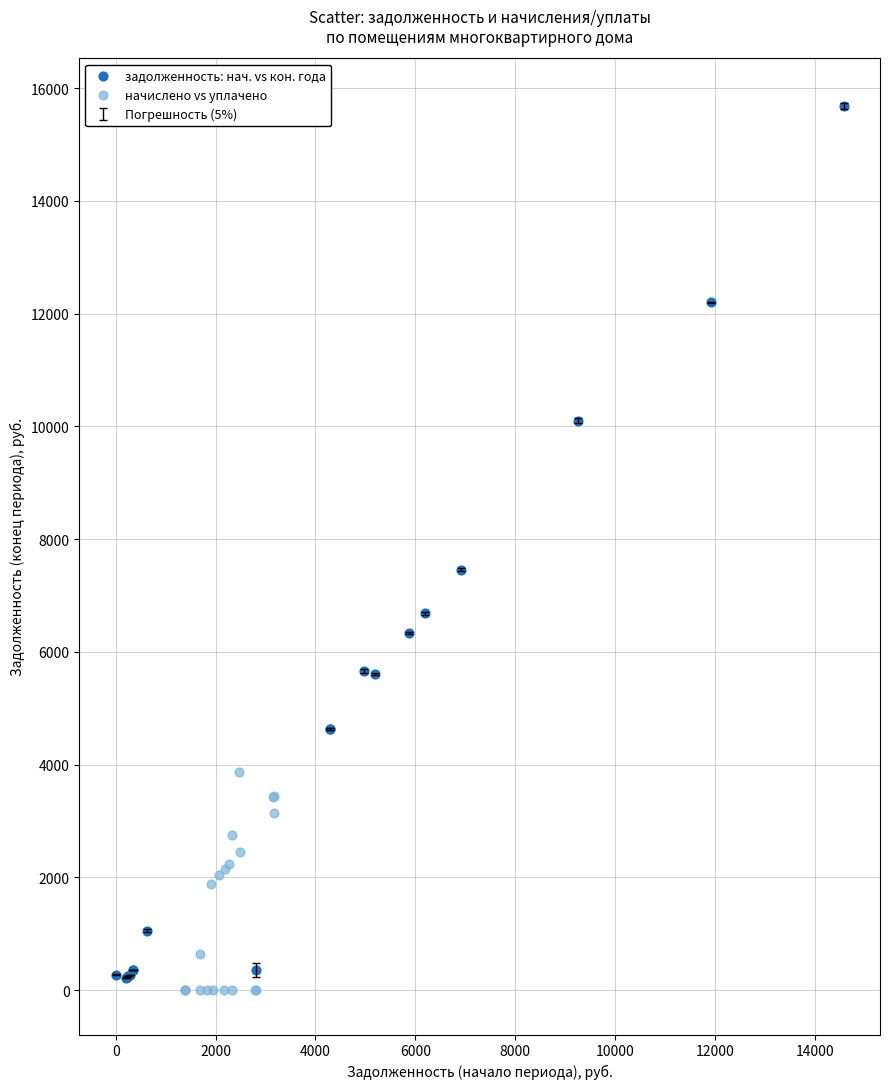

Which series has the widest spread of Y values?

задолженность: нач. vs кон. года